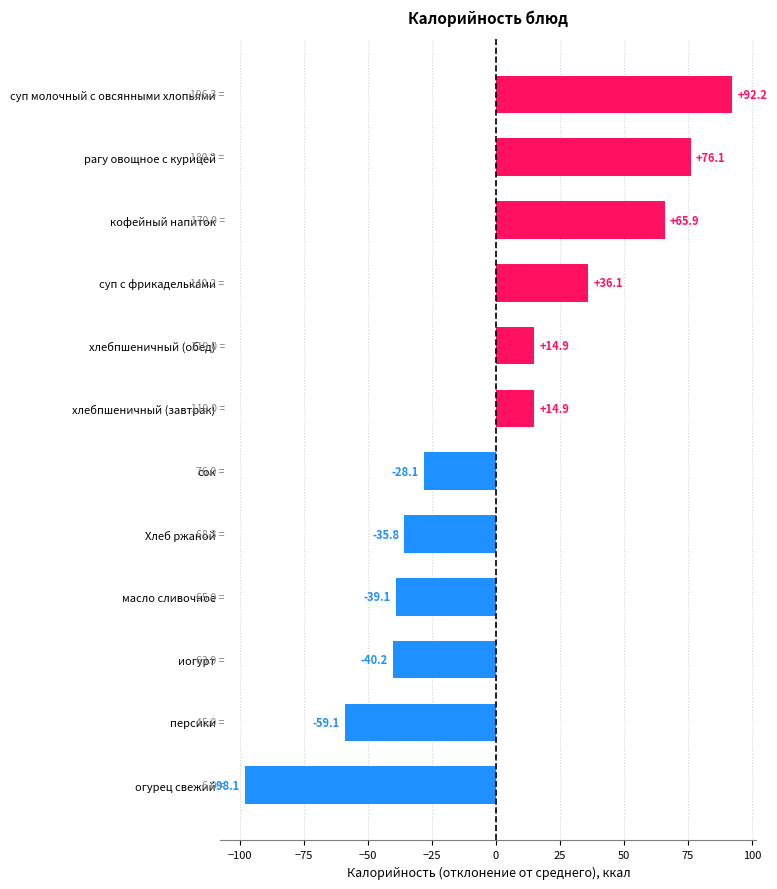

How many data points does each series have?

12